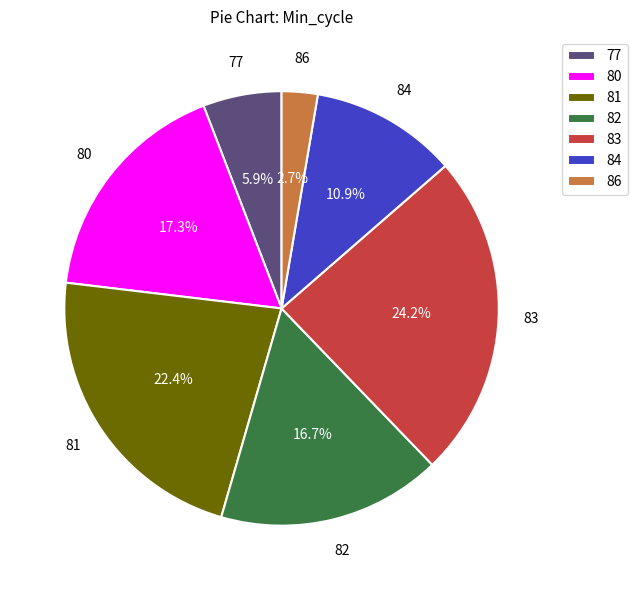

Which has a higher value, 80 or 82?

80